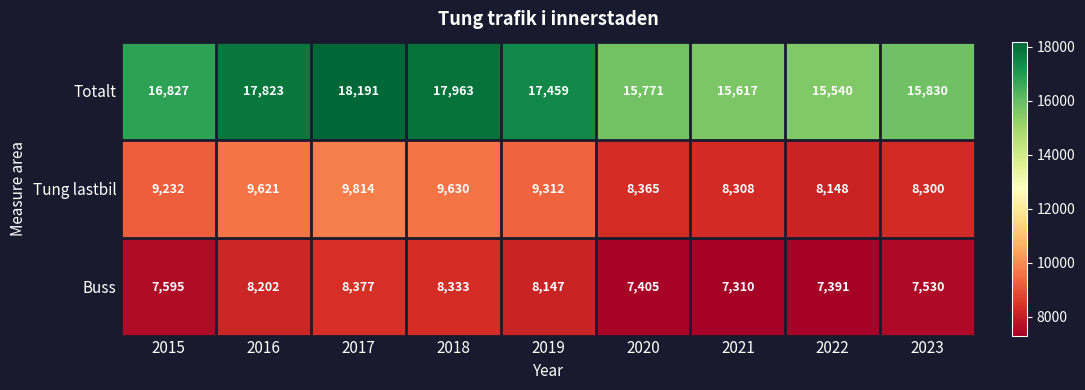

What is the difference between the second highest and minimum values in the Tung lastbil series?

1482